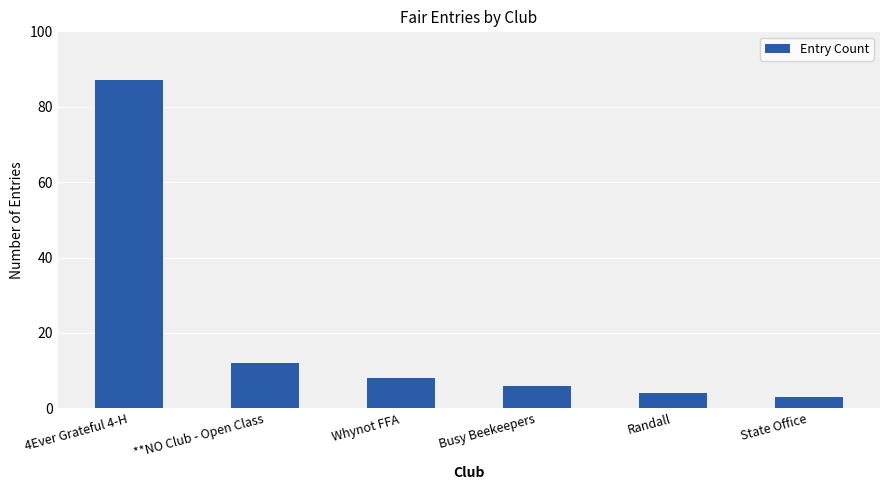

Rank the categories by value from lowest to highest.

State Office, Randall, Busy Beekeepers, Whynot FFA, **NO Club - Open Class, 4Ever Grateful 4-H